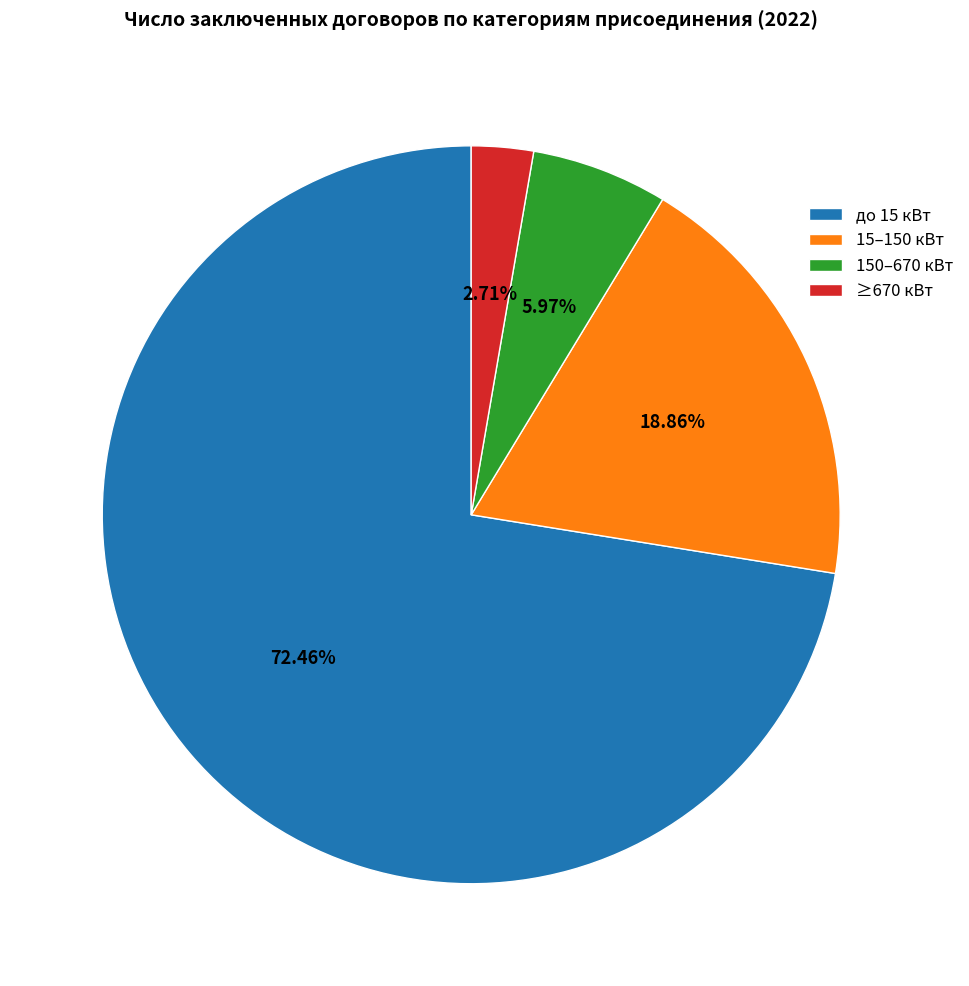

Which slice is the smallest?

≥670 кВт